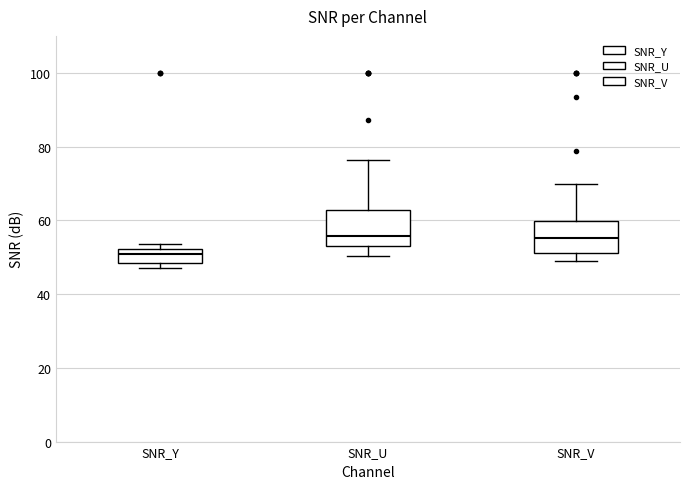

Reading left to right, transcribe this box plot: for each box, give where its median line is, the range the box spans, and where its two whiskers end, as read against the y-axis. The values are not printed on the chart, so give them approximately, as read against the axis.

SNR_Y: median 50, box 48 to 52, whiskers 48 (just below the box's lower edge) to 54
SNR_U: median 56, box 52 to 62, whiskers 50 to 76
SNR_V: median 56, box 52 to 60, whiskers 48 to 70